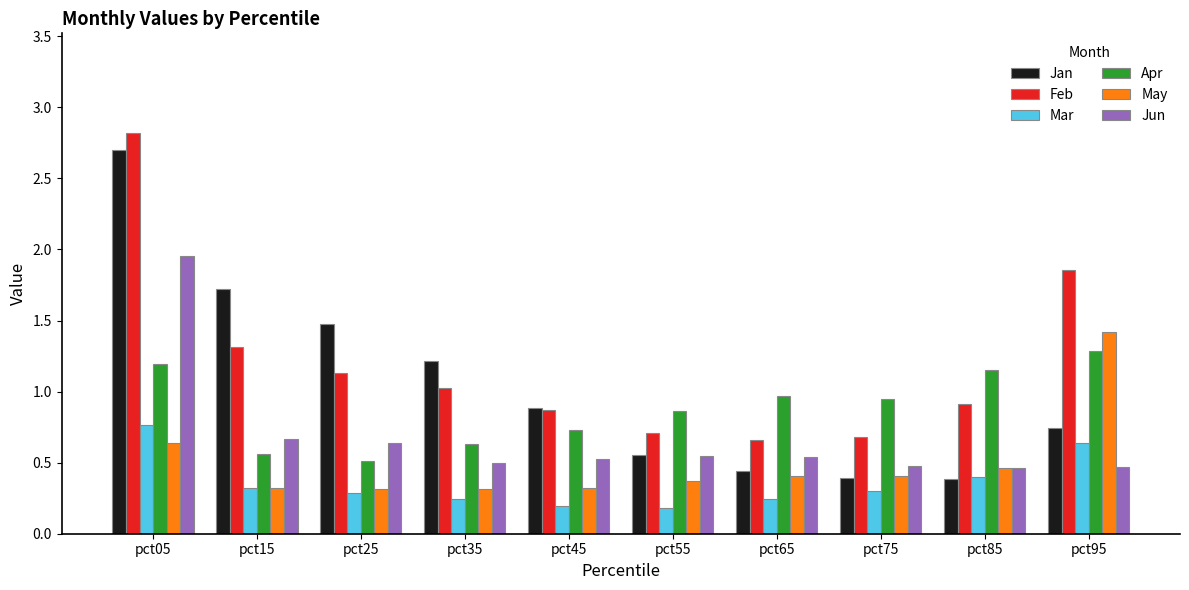

How many Jun values are between 0 and 1?

9